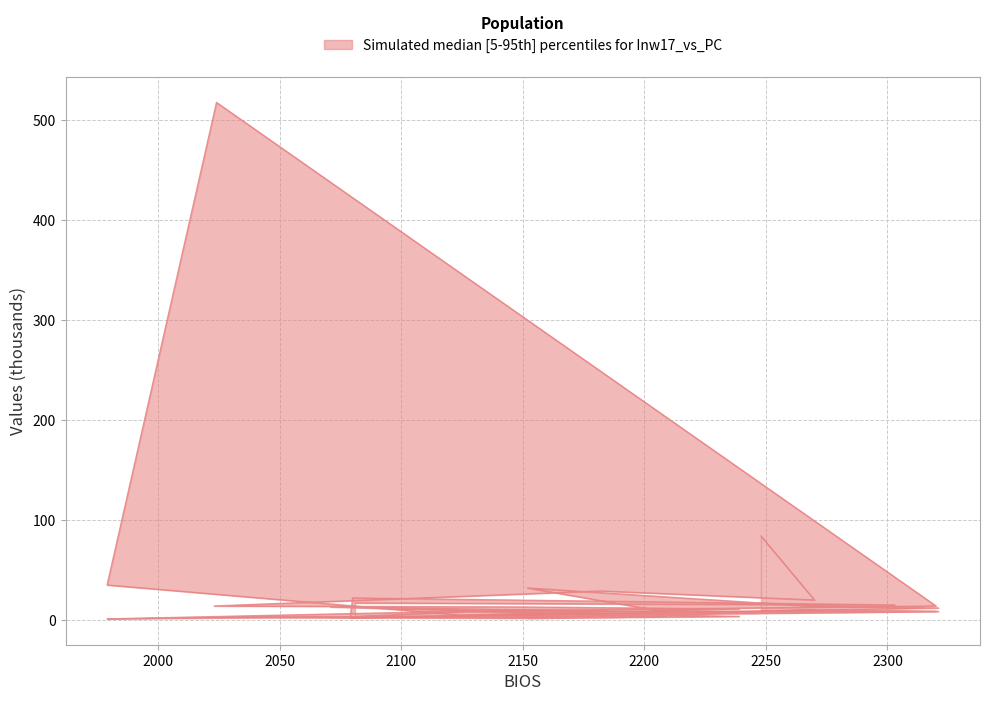

What is the smallest value displayed?

1.1